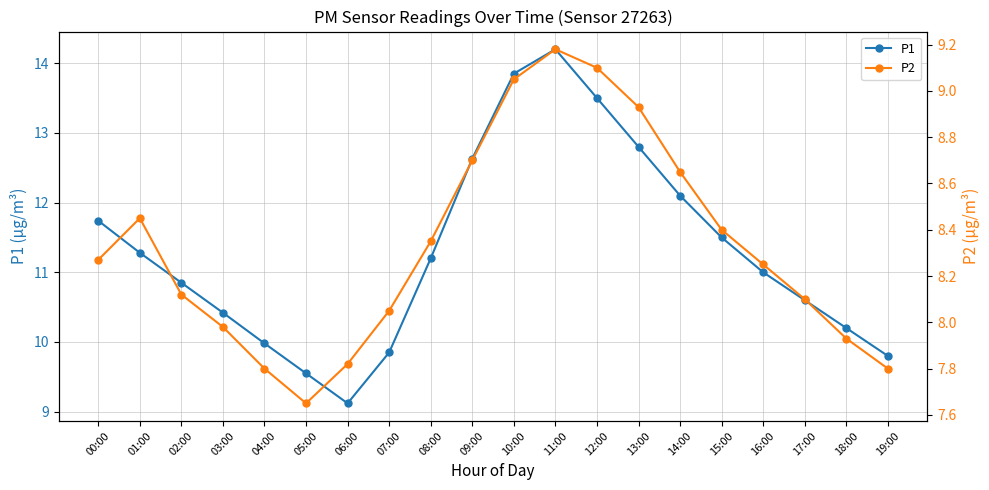

What is the approximate value of P2 at 05:00?

7.7